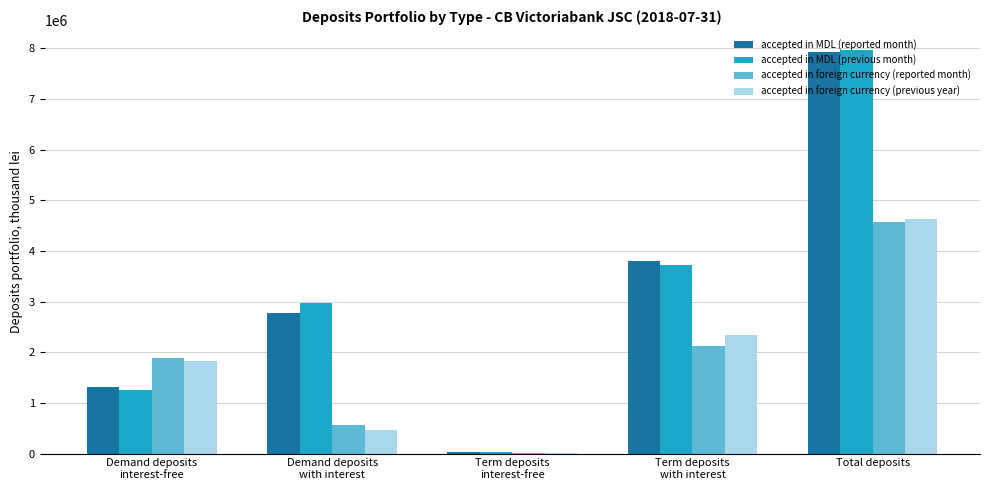

Which label corresponds to the largest value in the chart?

Total deposits